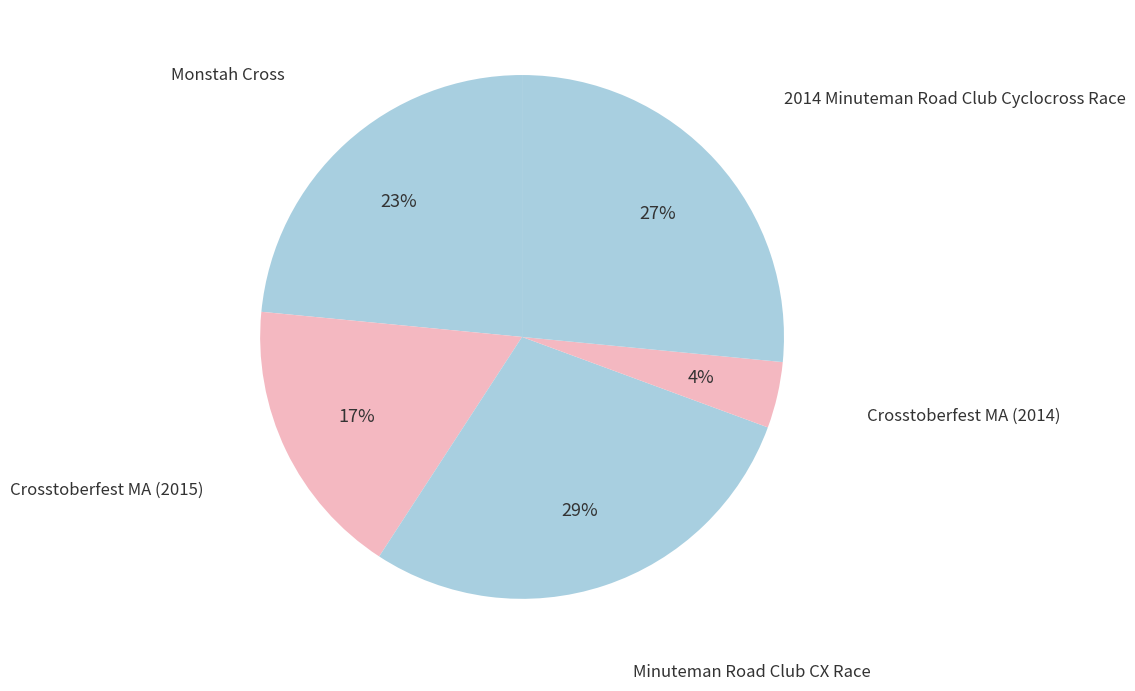

How many segments does this pie chart have?

5